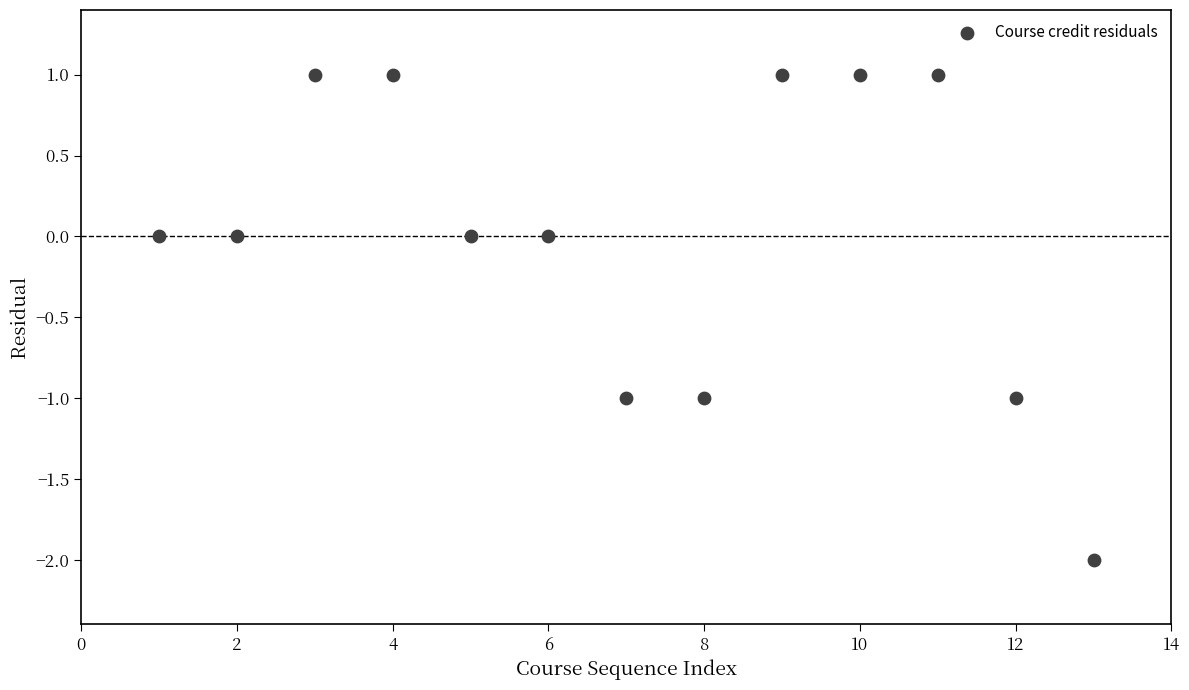

What is the range of Y values (max minus min)?

3